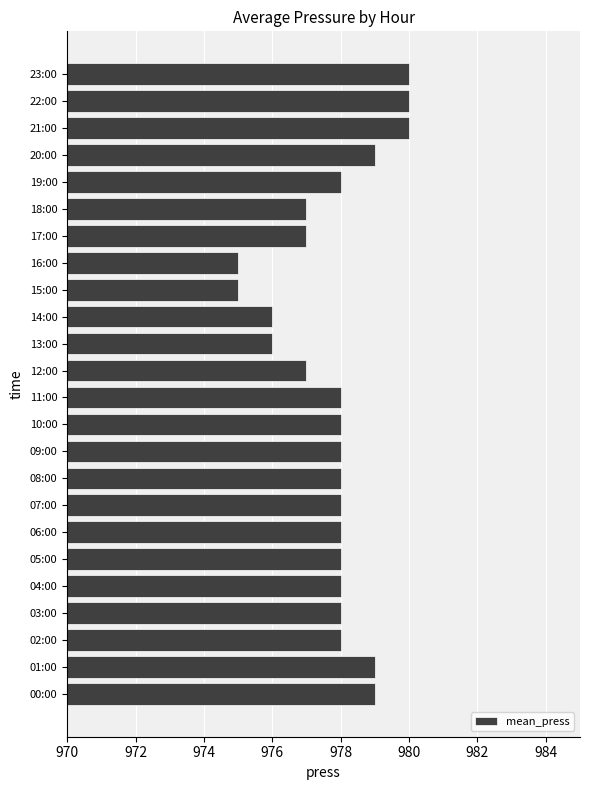

Are the bars horizontal?

Yes